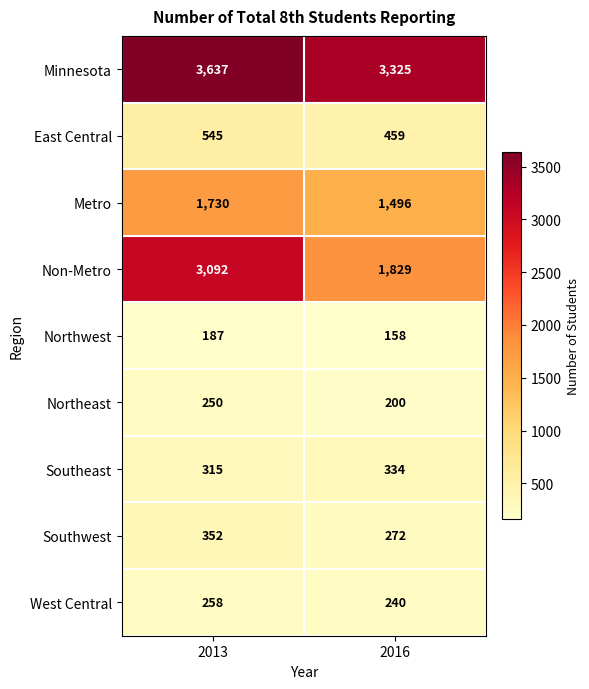

Read the East Central value at 2016.

459